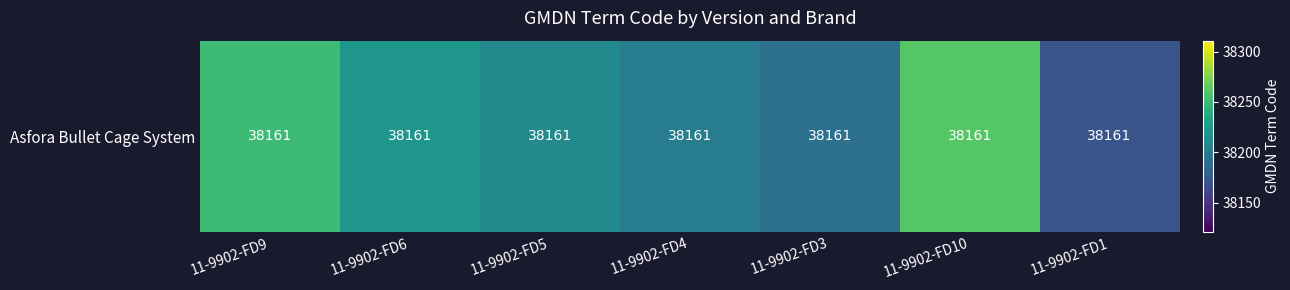

What is the minimum value shown in the chart?

38171